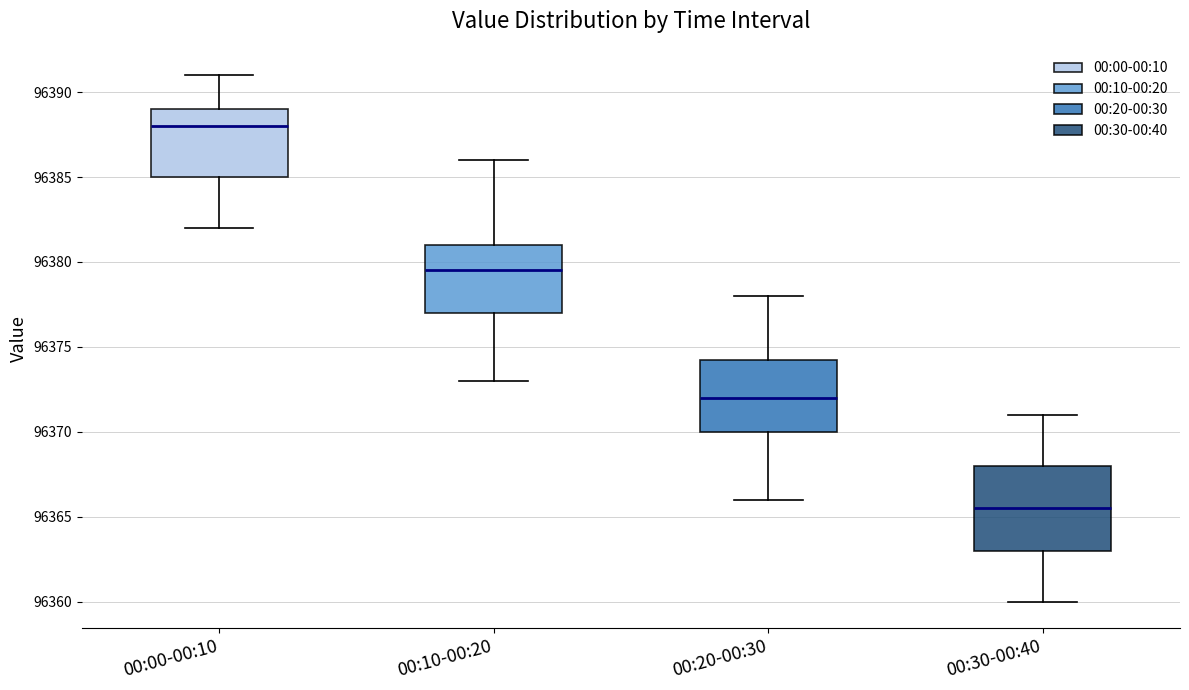

Which box has the lowest median line?

00:30-00:40